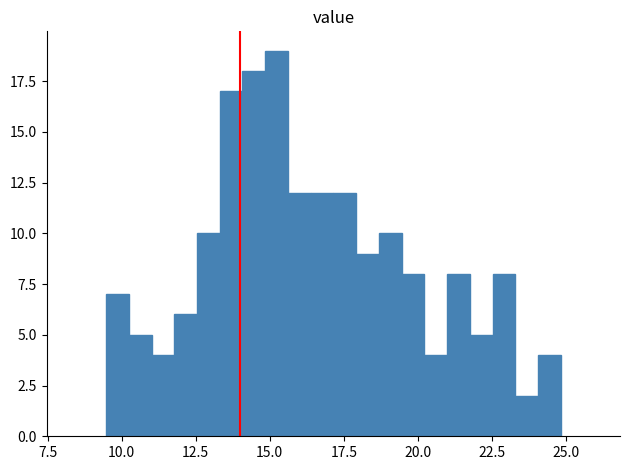

Read against the x-axis, roughly where is the centre of the tallest bar?

15.0